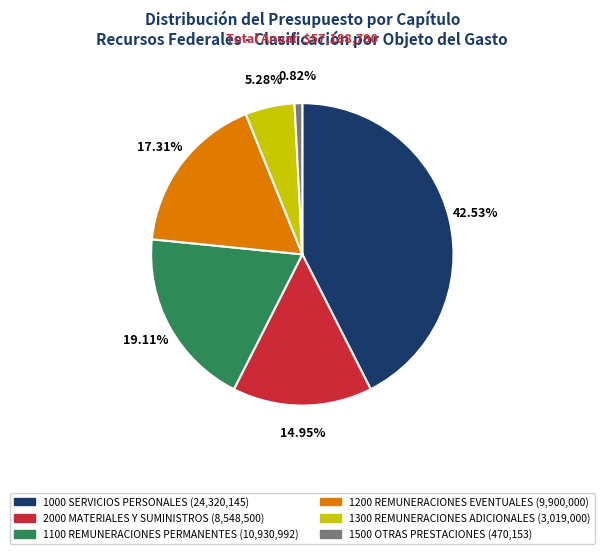

Count the number of slices in the pie.

6